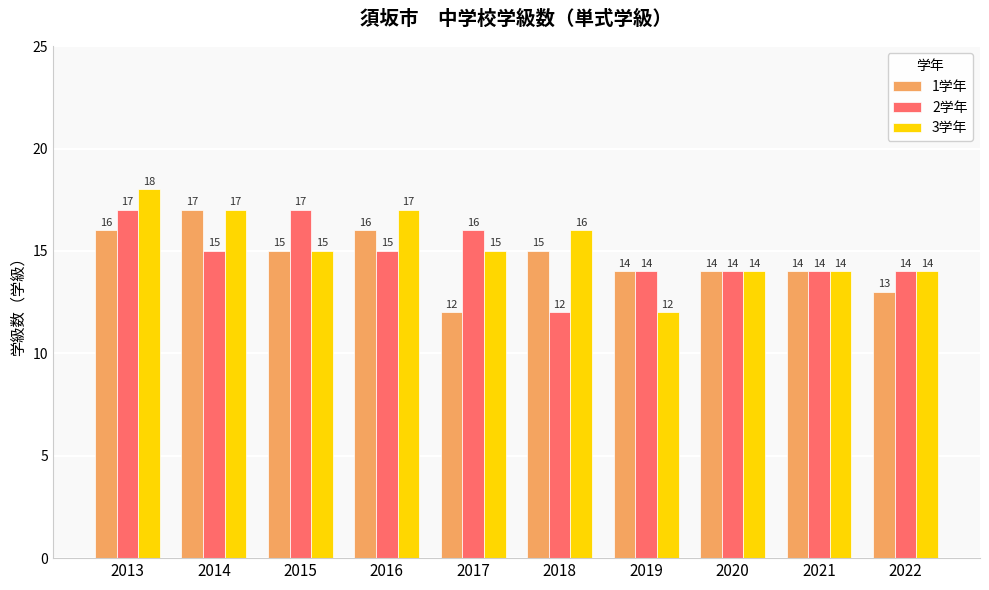

Reading left to right, list all the values displayed in this chart.

1学年: 16	17	15	16	12	15	14	14	14	13
2学年: 17	15	17	15	16	12	14	14	14	14
3学年: 18	17	15	17	15	16	12	14	14	14